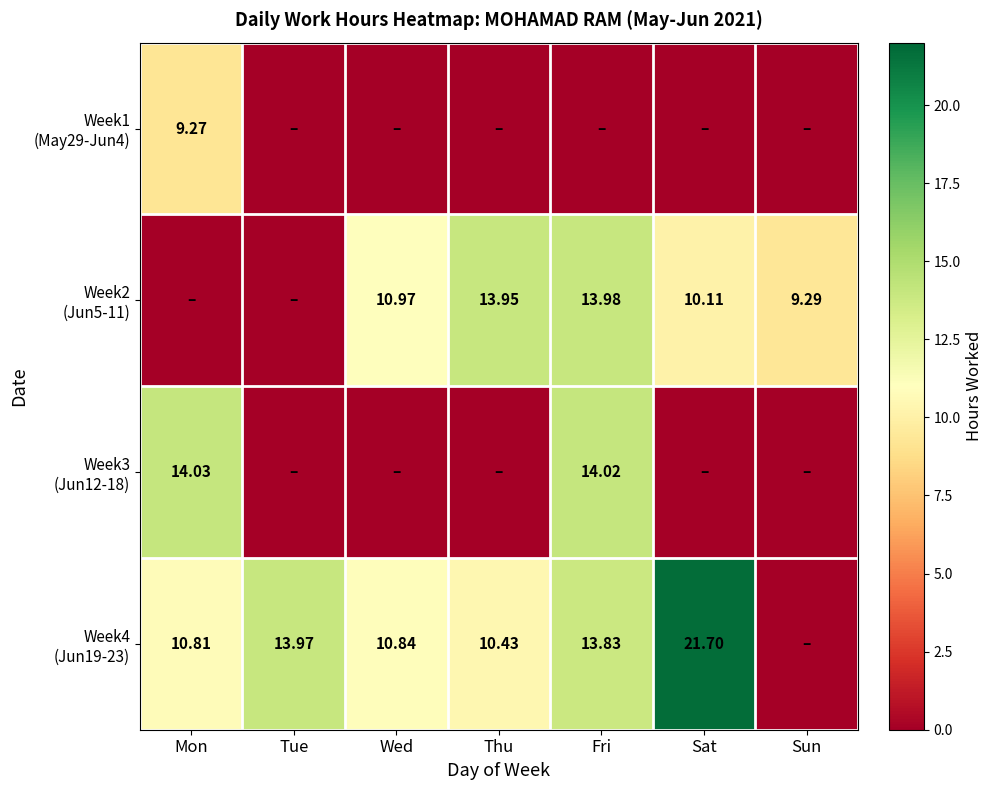

At how many categories does at least one series exceed 0?

7